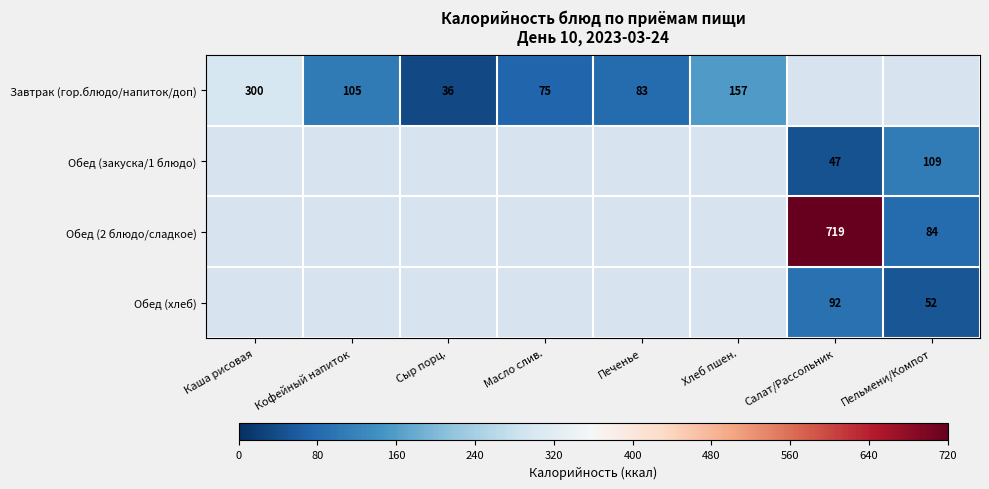

At which category does the chart reach its minimum across all series?

Салат/Рассольник